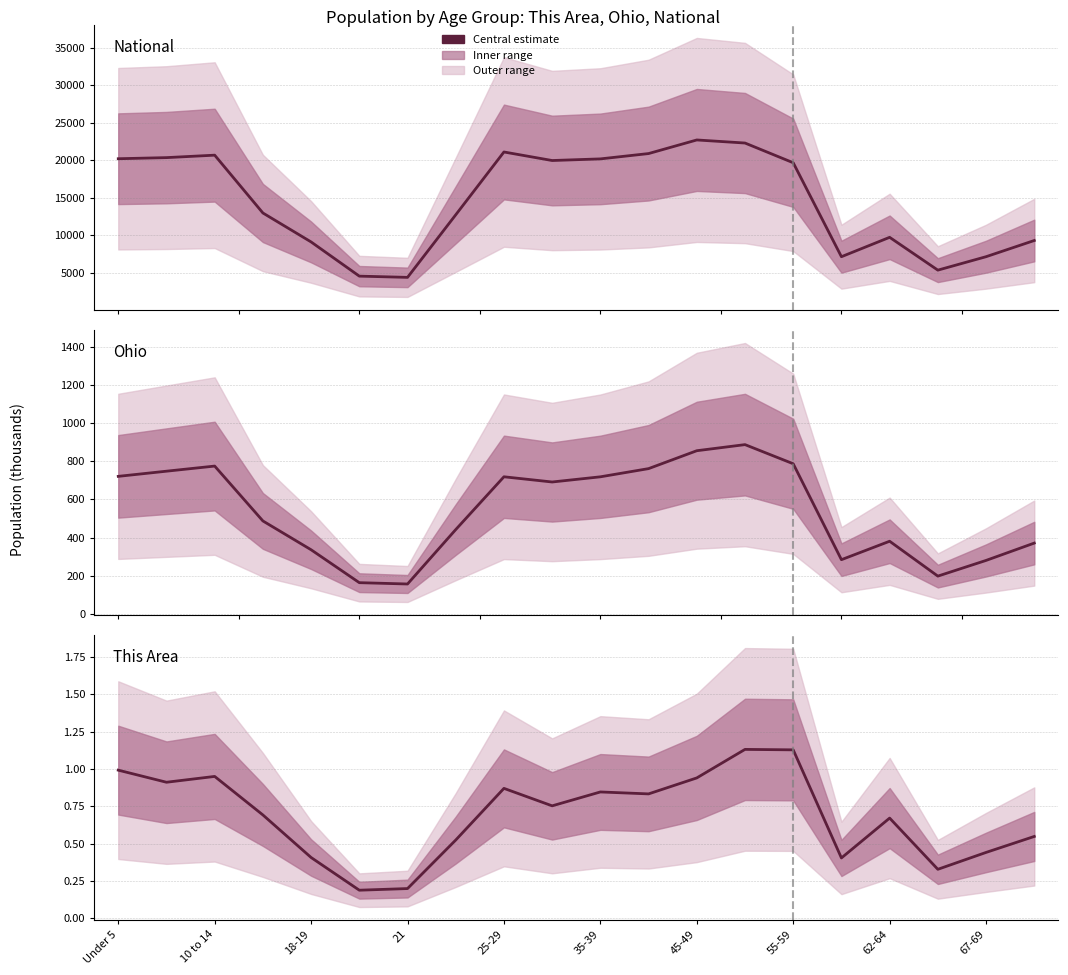

In National, how many points are higher than both neighbors (excluding endpoints)?

4